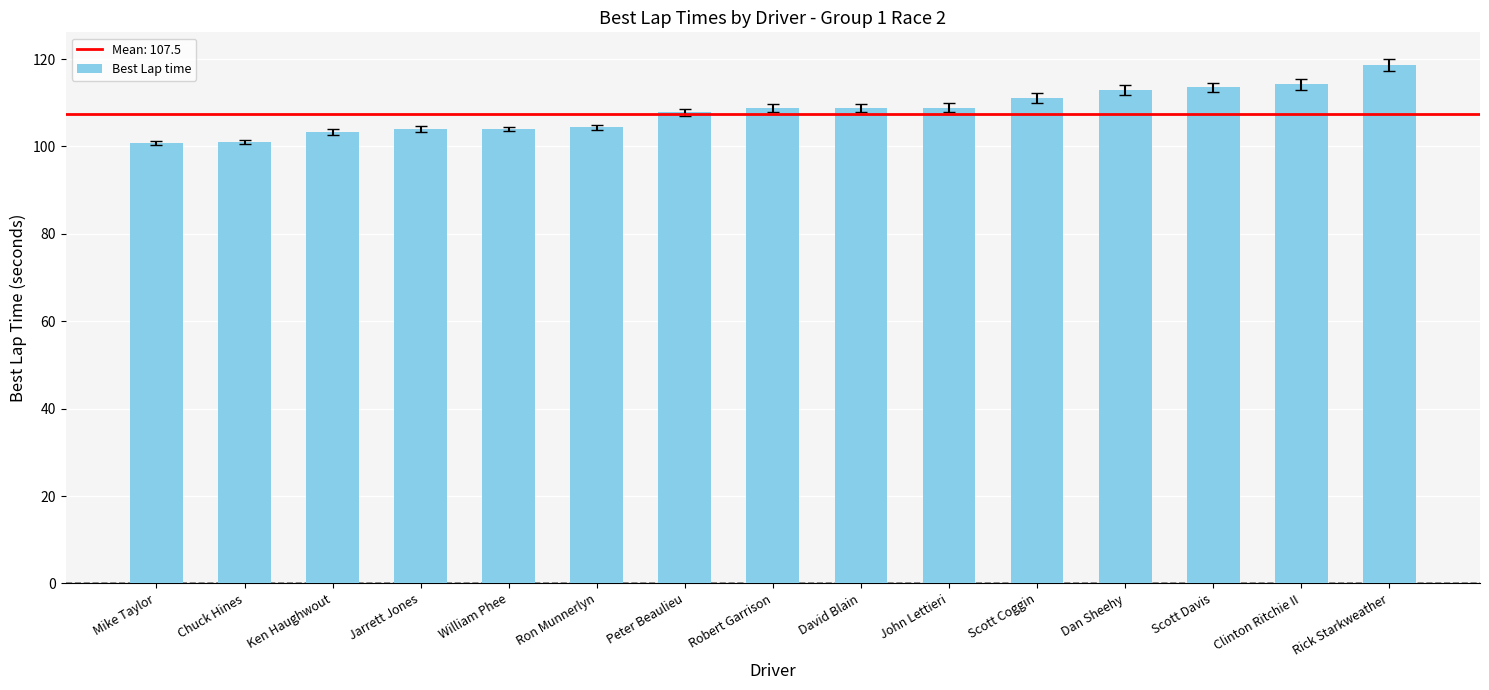

What is the ratio of the value at John Lettieri to the value at Peter Beaulieu?

1.0